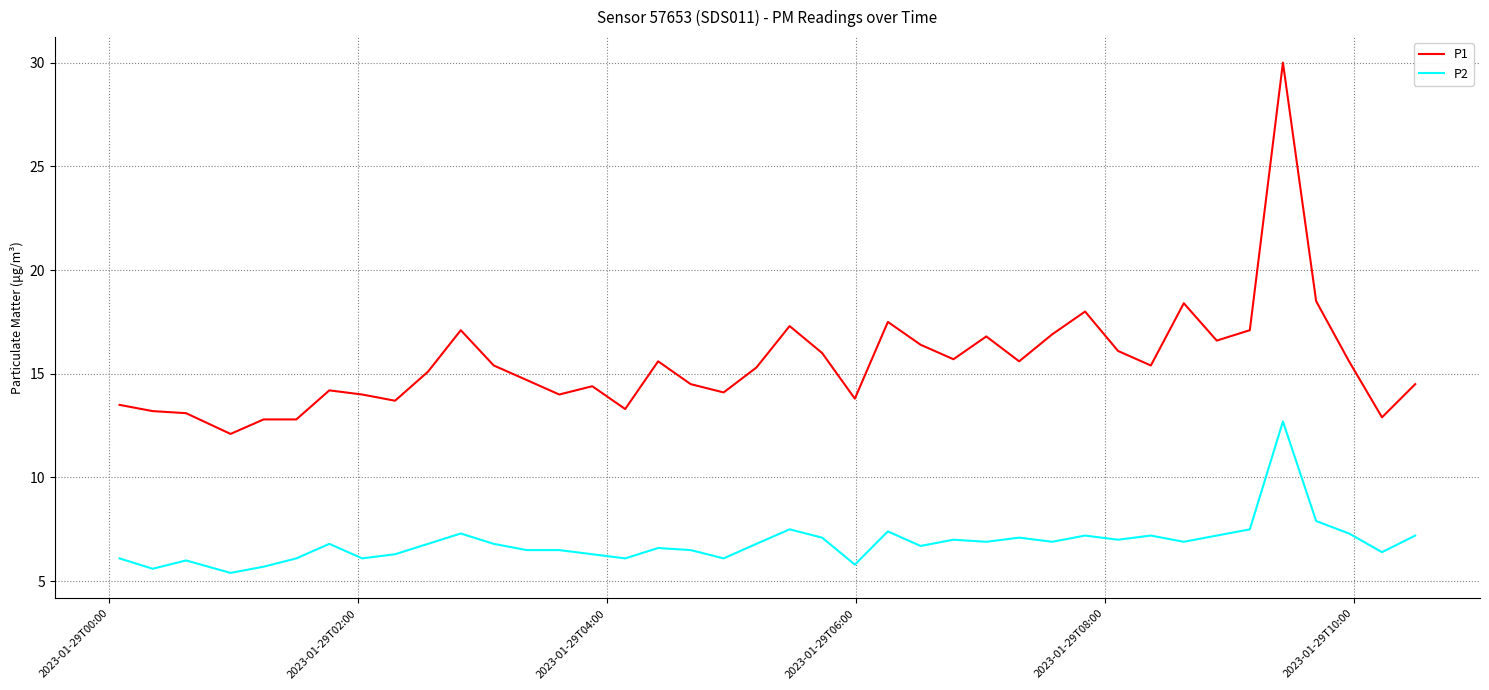

What are all the series names shown in the legend?

P1, P2